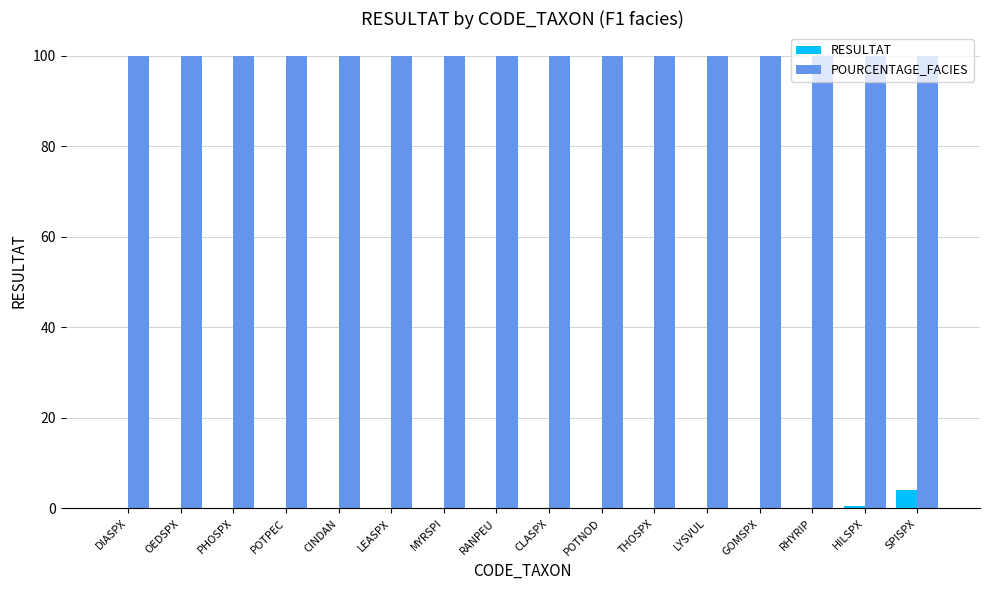

How many groups of bars are there?

16